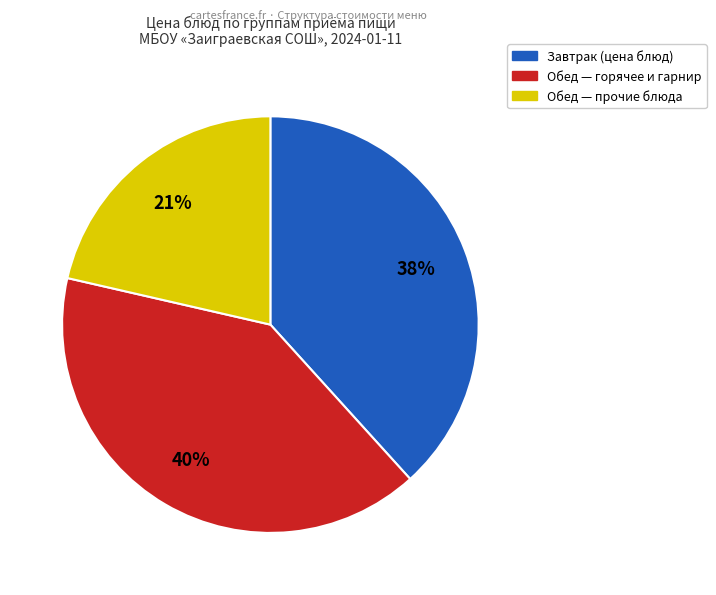

To the nearest percent, what is the difference between the largest and smallest slice percentages?

19%